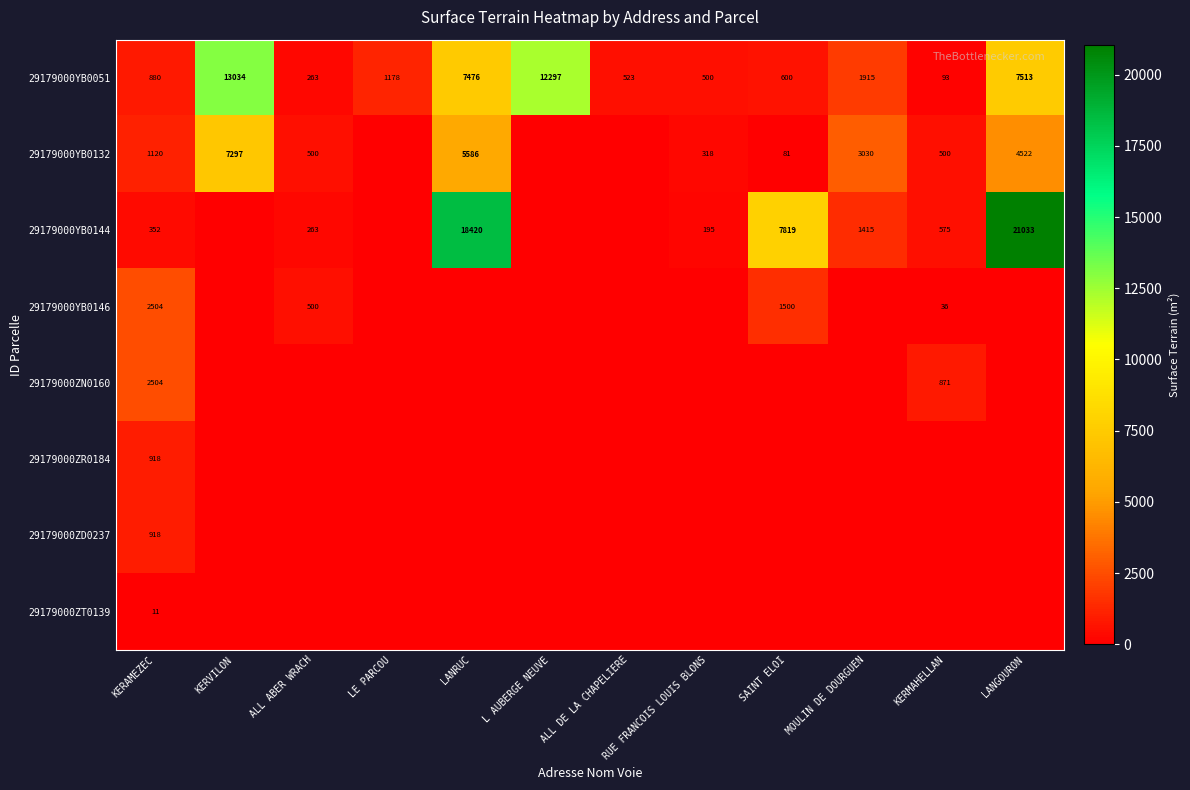

At which category is the sum across all series the highest?

LANGOURON